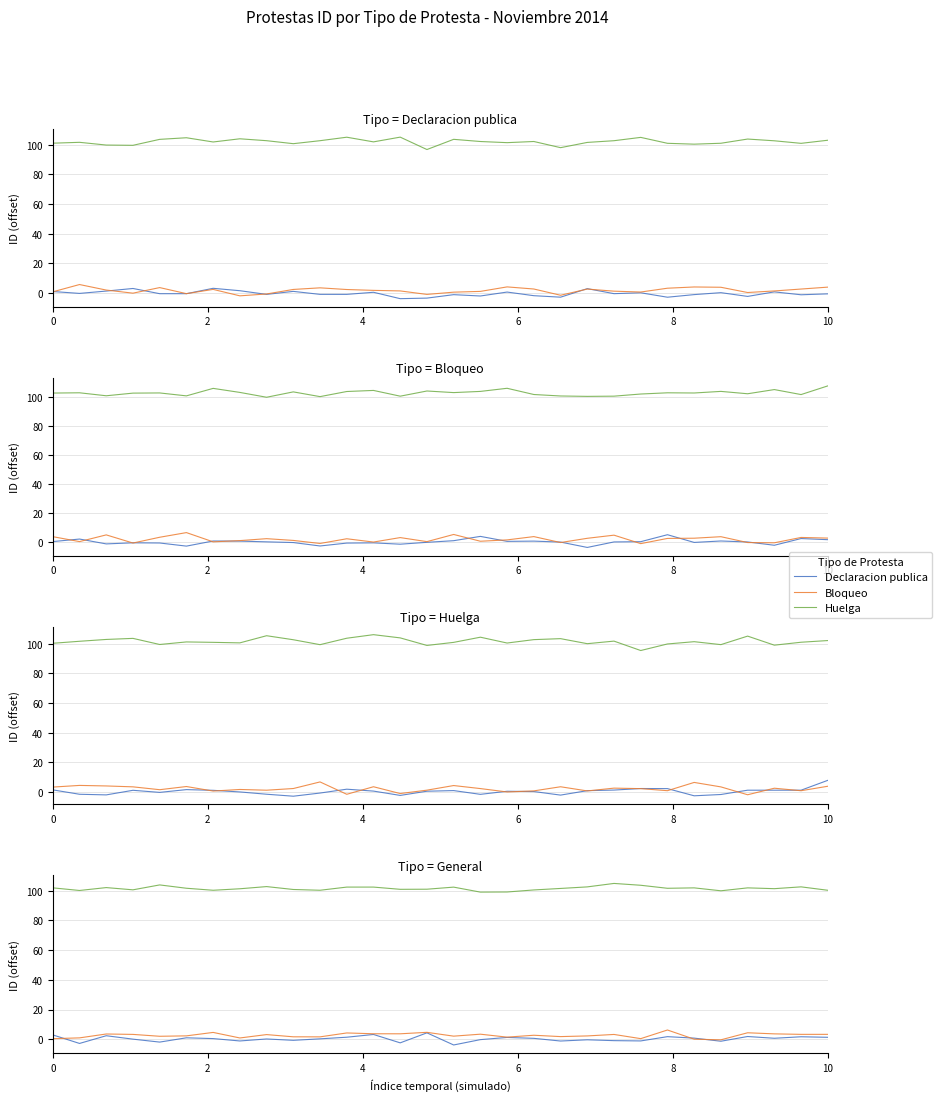

What is the highest value of the Bloqueo series?

6.2